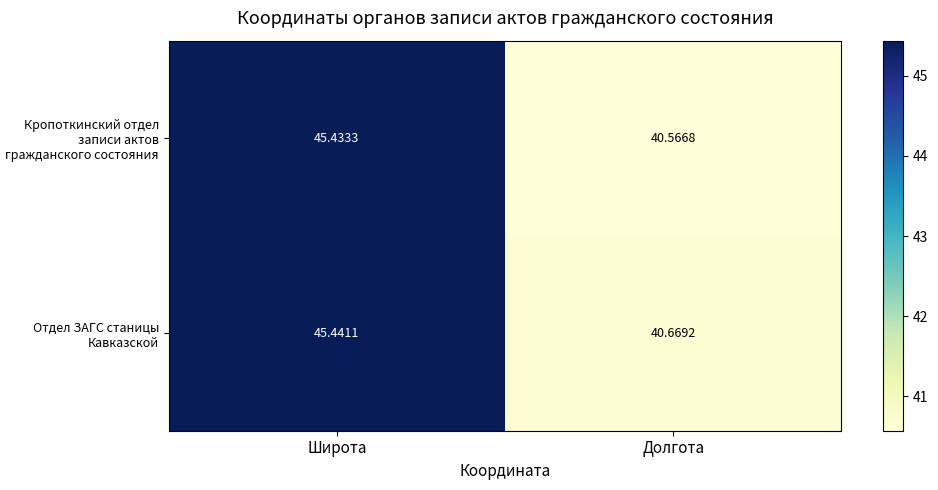

How many data points in Кропоткинский отдел записи актов гражданского состояния are less than 45?

1